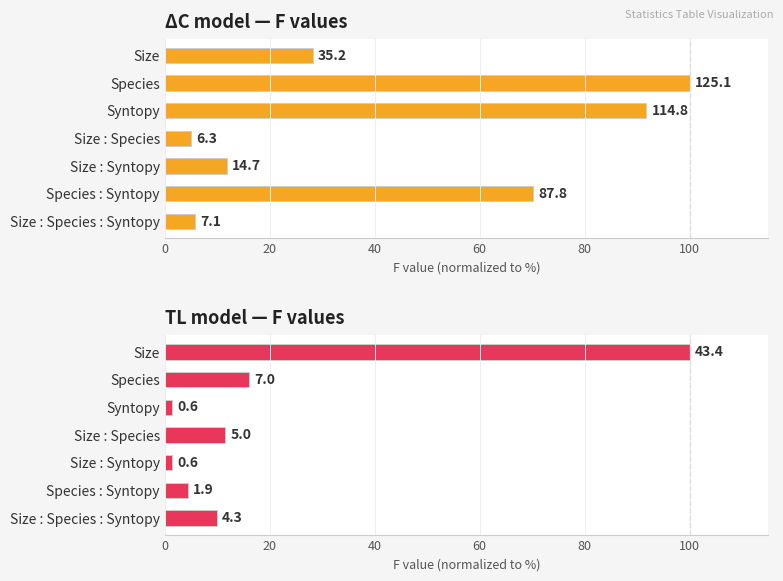

How many groups of bars are there?

7